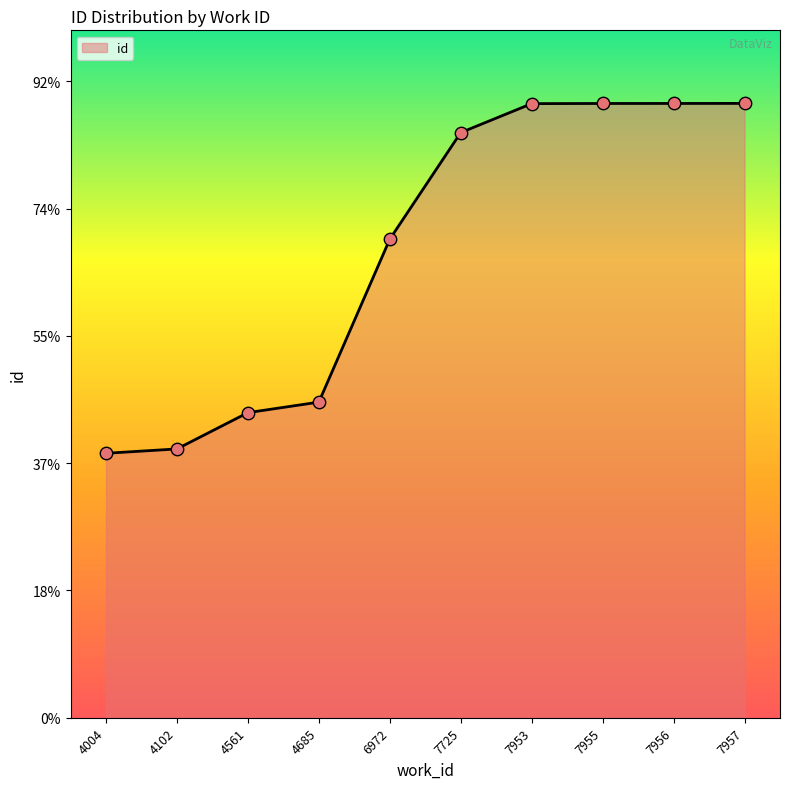

Is this an area chart (filled region under the line)?

Yes